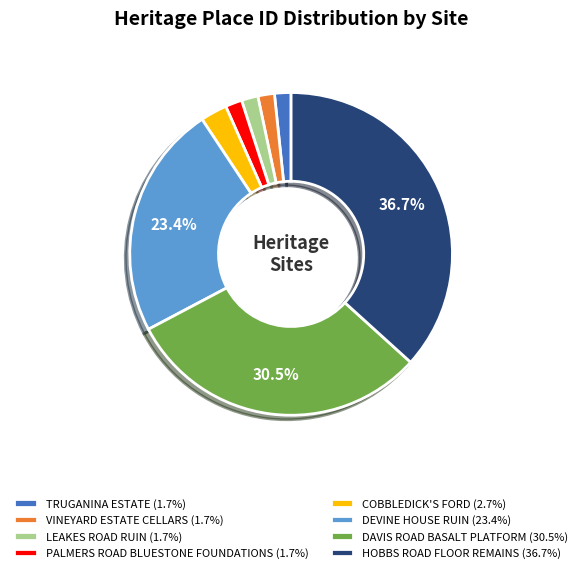

To the nearest percent, what is the average slice percentage?

12%